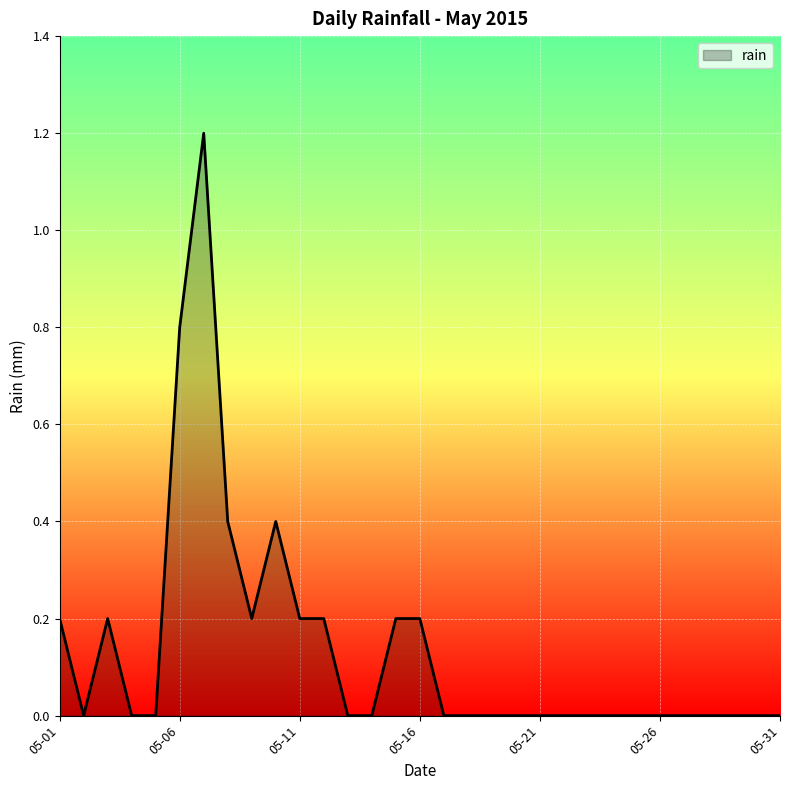

What is the difference between the maximum and minimum values?

1.2